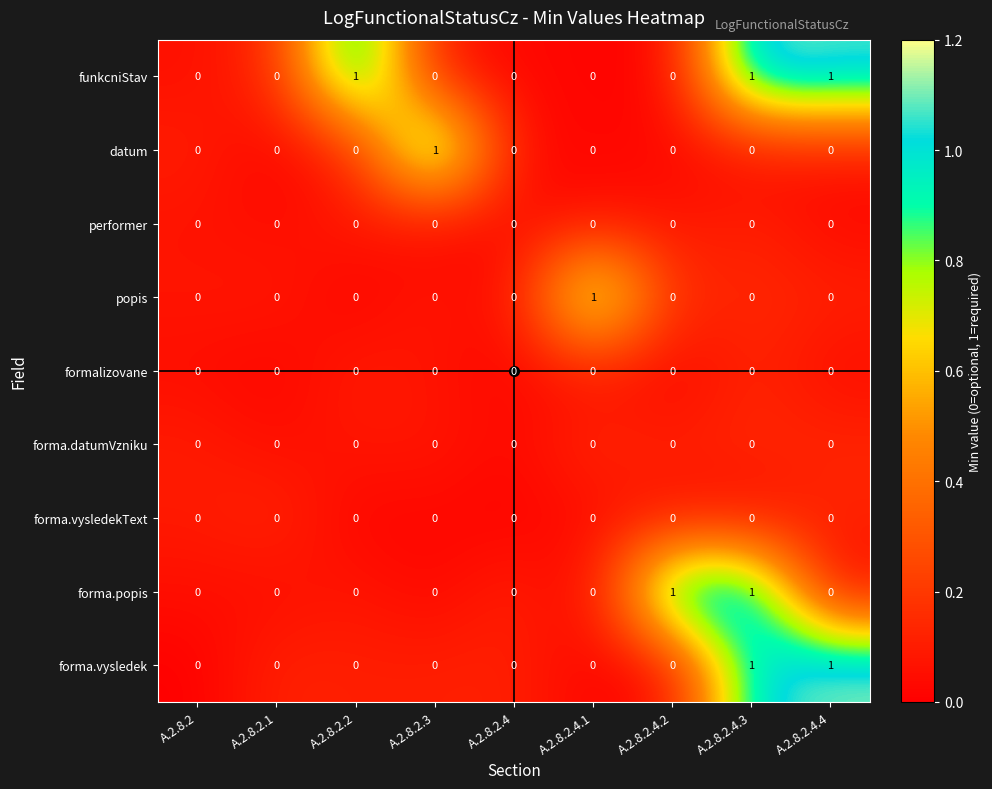

The value of forma.vysledekText at A.2.8.2.4.4 is 0. True or false?

True